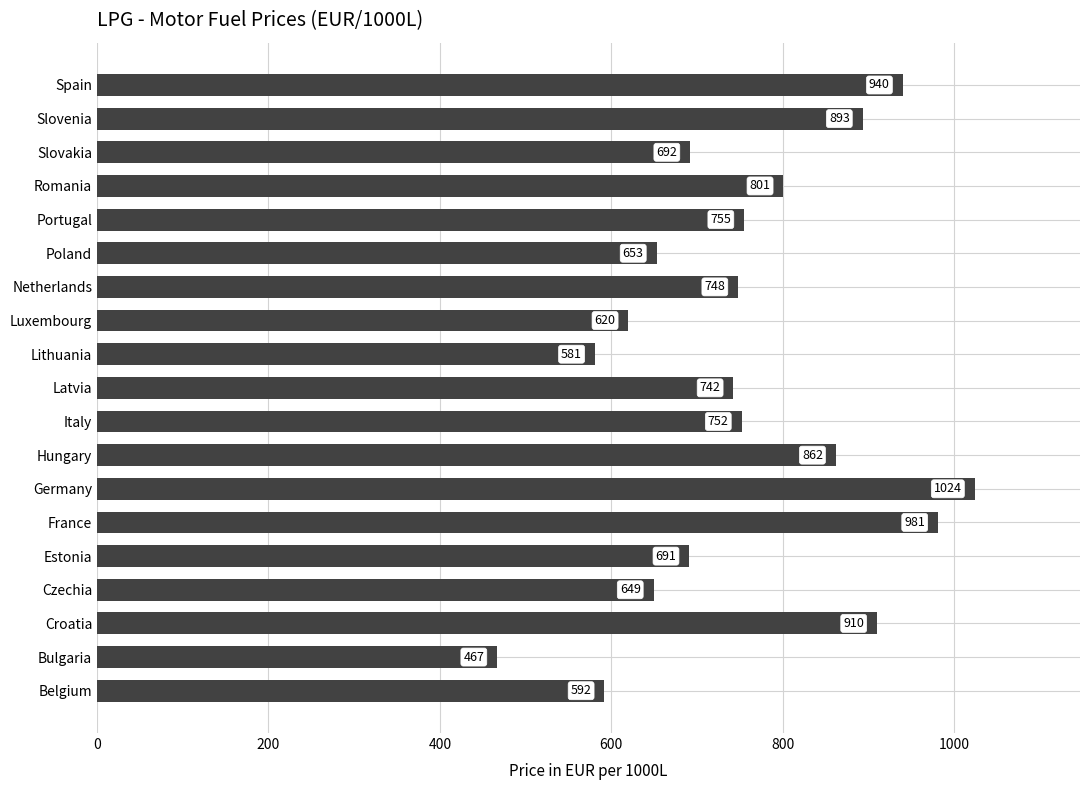

The chart shows a value of 1189.8 at Hungary. True or false?

False